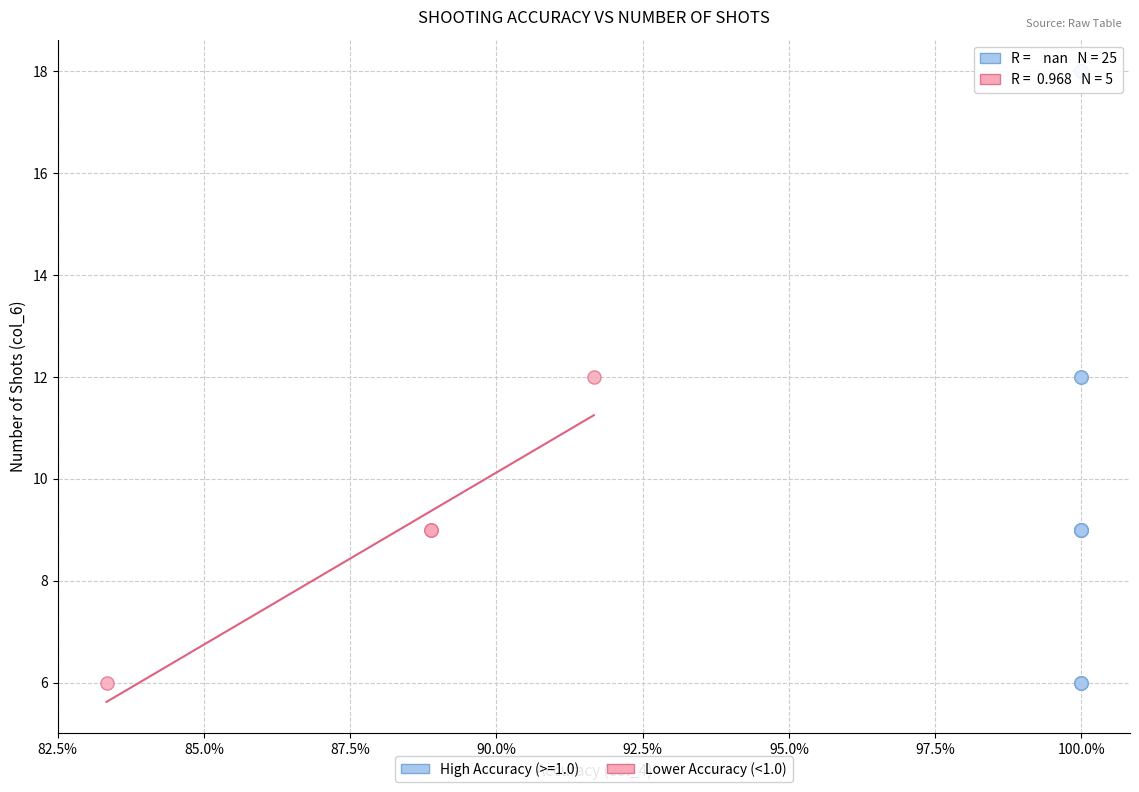

Which series reaches the maximum Y coordinate?

High Accuracy (>=1.0)